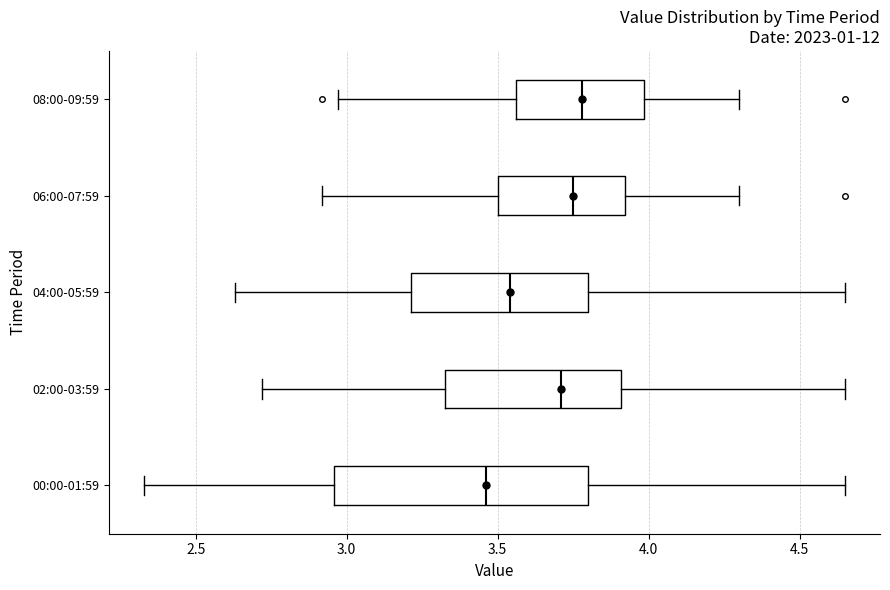

Reading bottom to top, transcribe this box plot: for each box, give where its median line is, the range the box spans, and where its two whiskers end, as read against the x-axis. The values are not printed on the chart, so give them approximately, as read against the axis.

00:00-01:59: median 3.45, box 2.95 to 3.80, whiskers 2.35 to 4.65
02:00-03:59: median 3.70, box 3.35 to 3.90, whiskers 2.70 to 4.65
04:00-05:59: median 3.55, box 3.20 to 3.80, whiskers 2.65 to 4.65
06:00-07:59: median 3.75, box 3.50 to 3.90, whiskers 2.90 to 4.30
08:00-09:59: median 3.80, box 3.55 to 4.00, whiskers 2.95 to 4.30